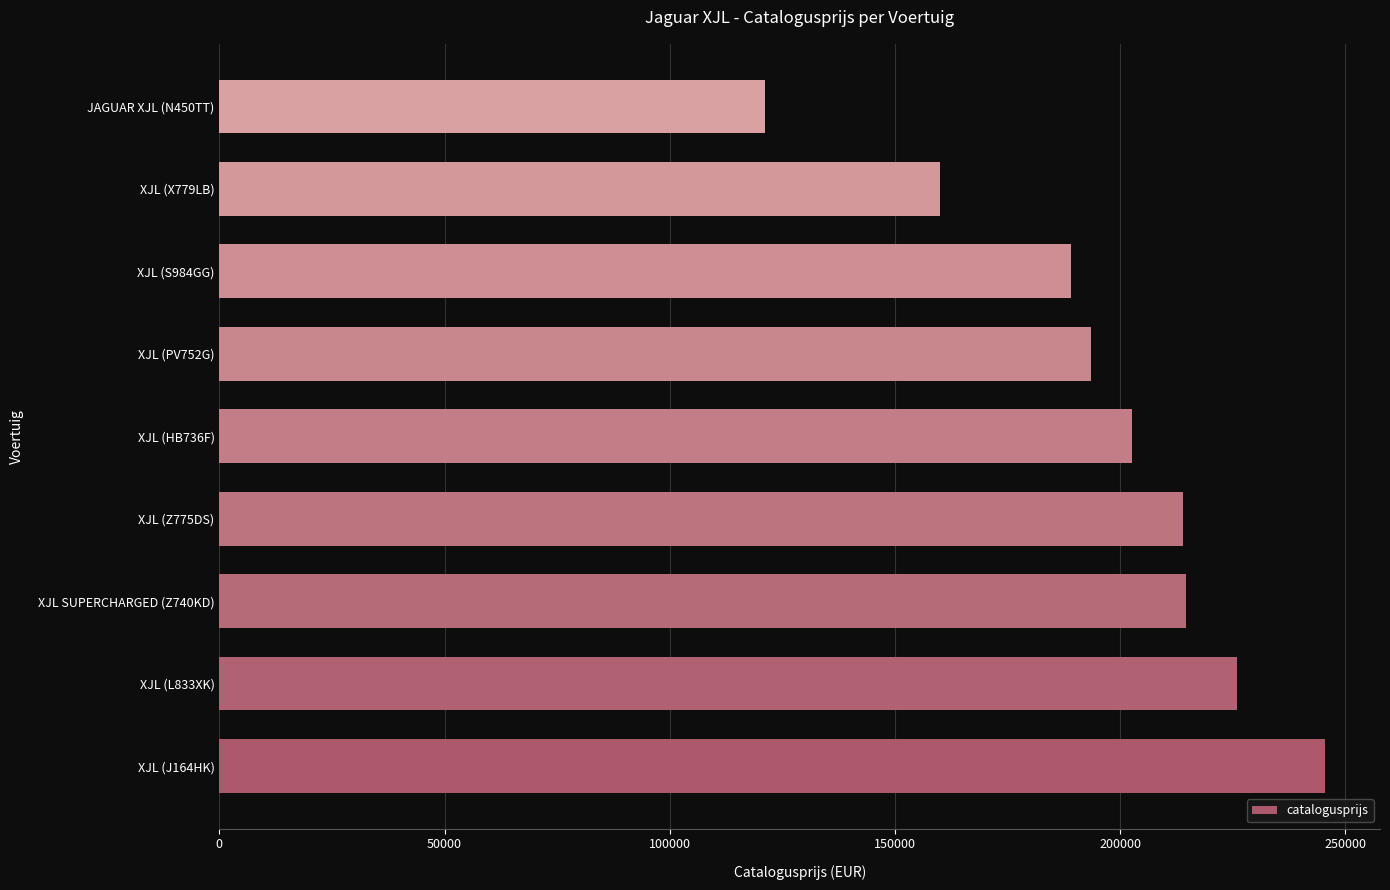

Read the value at XJL (PV752G).

193545